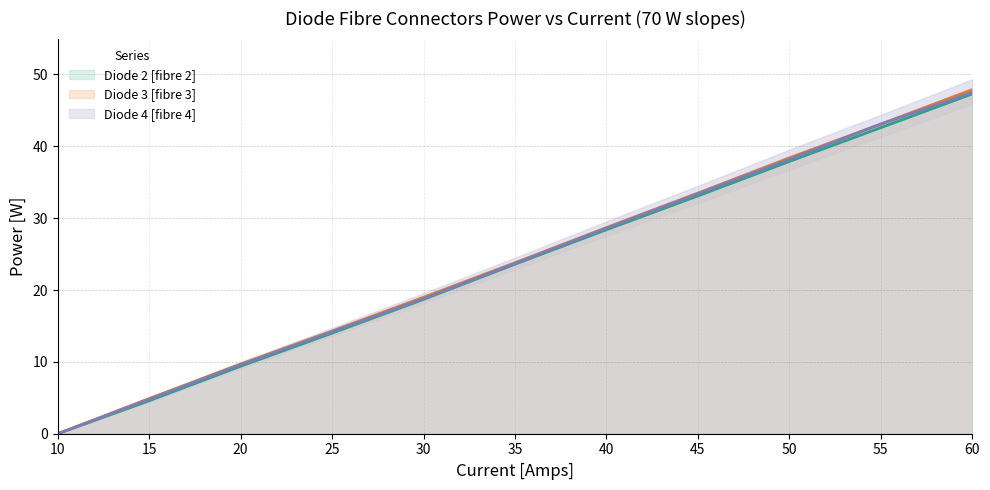

True or false: Diode 4 [fibre 4] (line) and Diode 2 [fibre 2] (line) intersect in this chart.

False